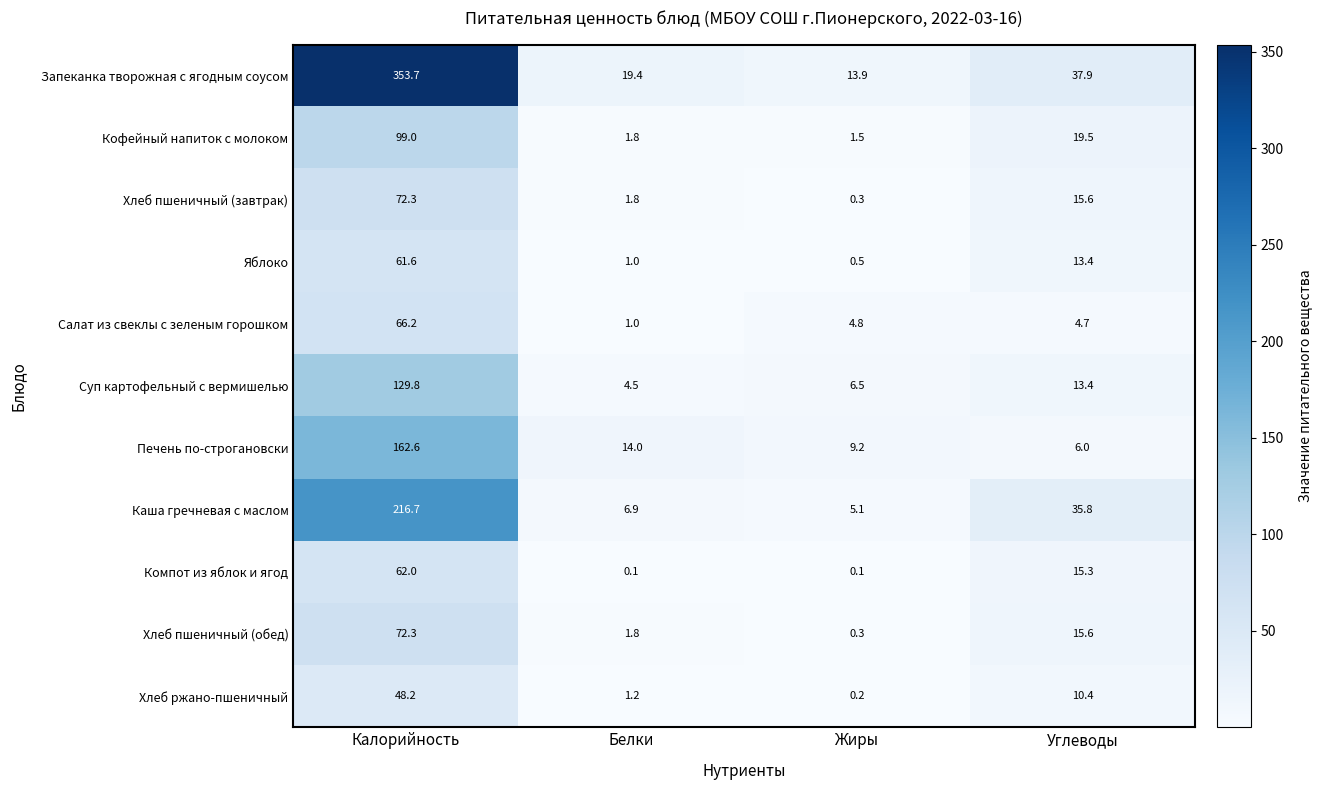

List the labels in order of Суп картофельный с вермишелью value, largest first.

Калорийность, Углеводы, Жиры, Белки